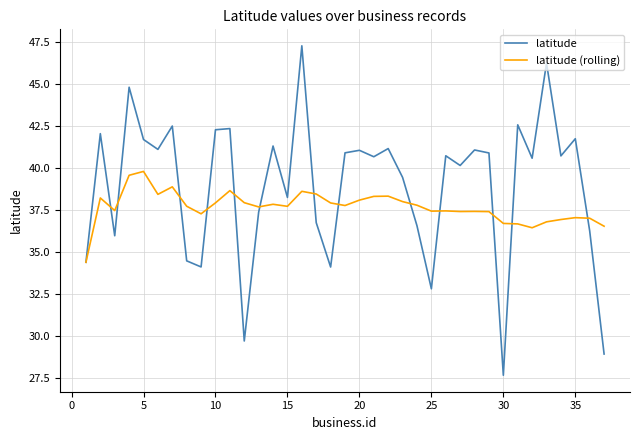

Does the chart have visible grid lines?

Yes